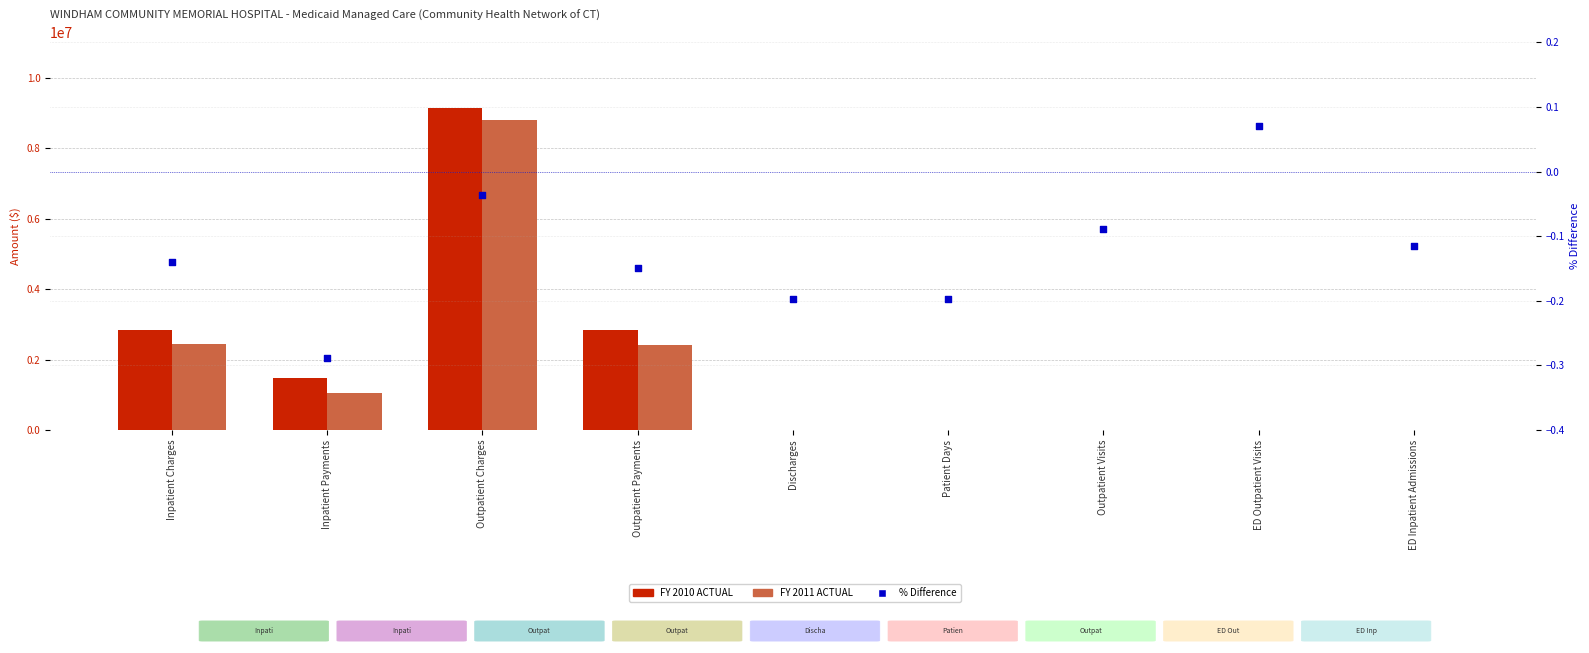

At which category is the sum across all series the highest?

Outpatient Charges